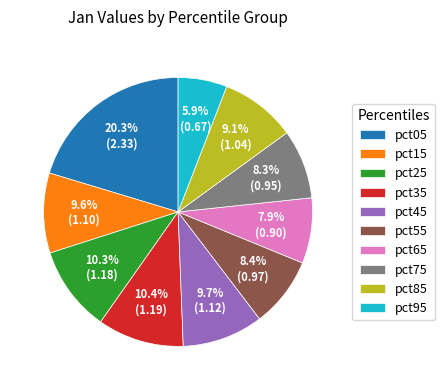

Count the number of slices in the pie.

10